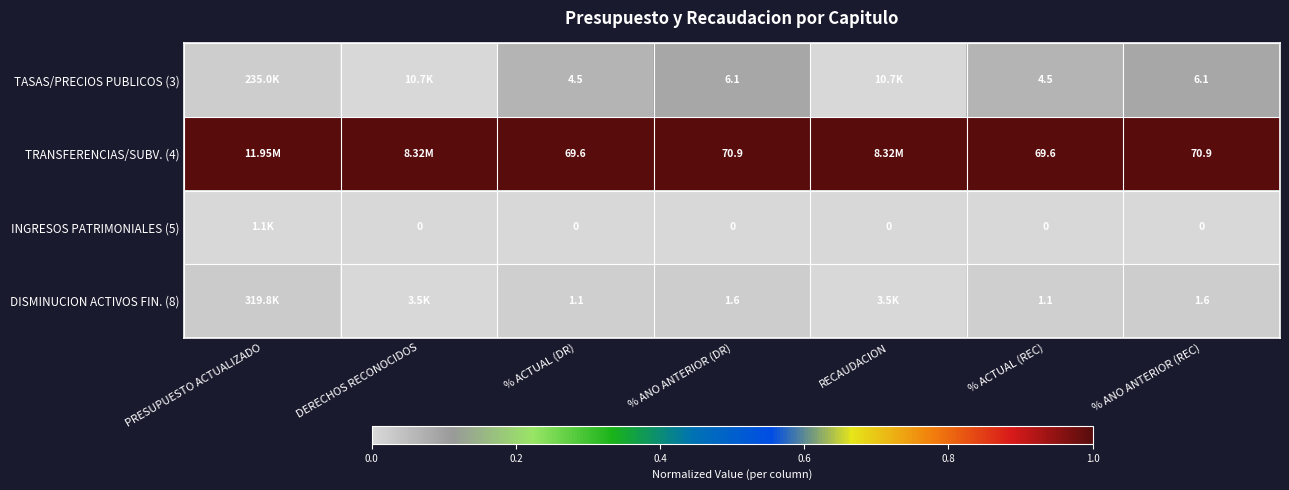

Is the value of DISMINUCION ACTIVOS FIN. (8) at % ANO ANTERIOR (DR) greater than the value of TRANSFERENCIAS/SUBV. (4) at % ACTUAL (REC)?

No